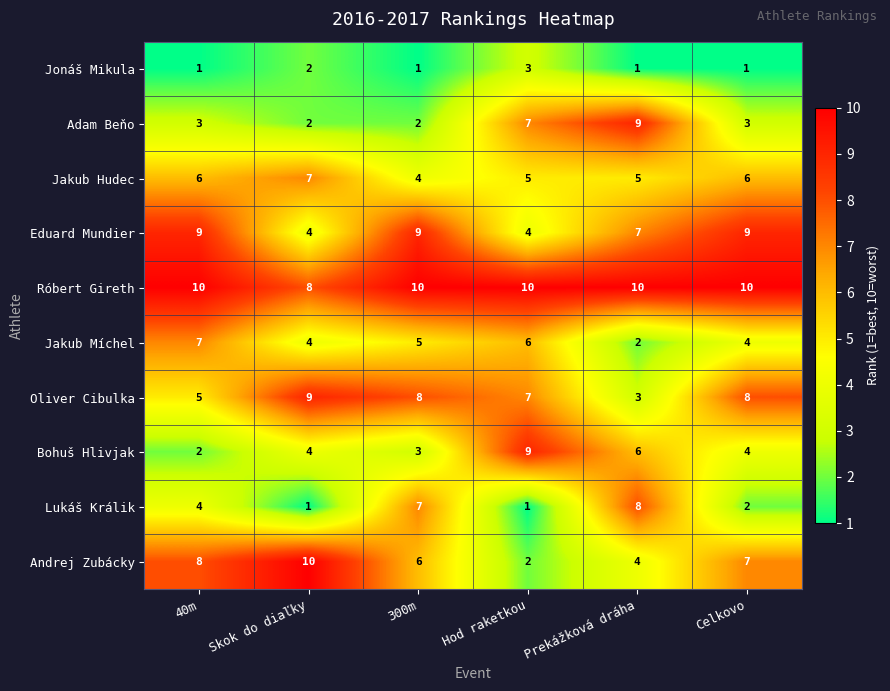

The value of Jakub Míchel at Skok do diaľky is 4. True or false?

True